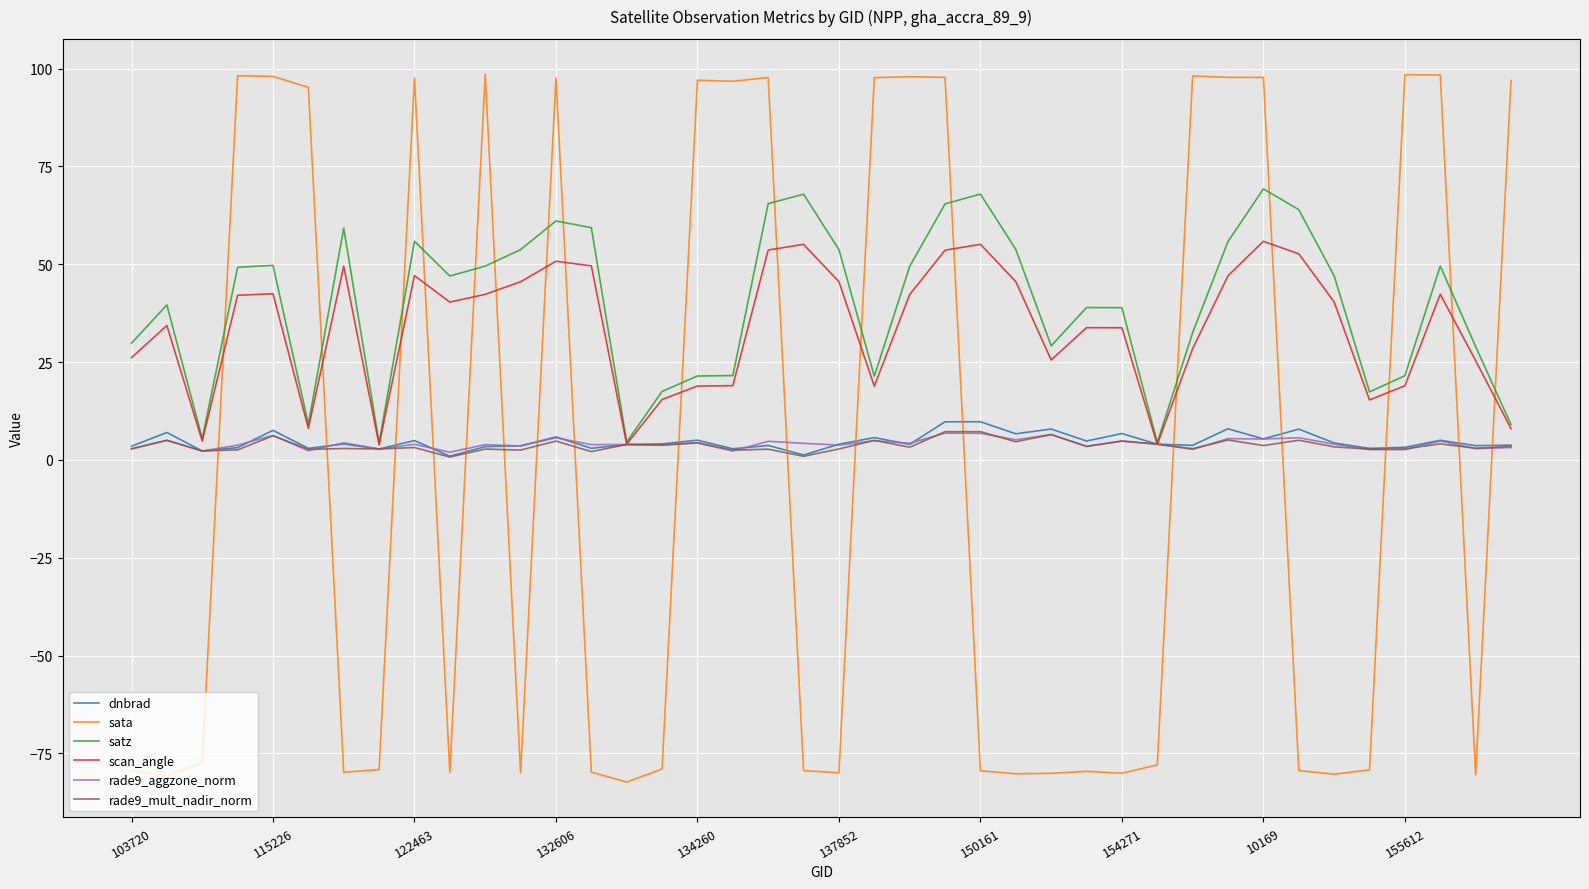

After their last crossing, which series has the higher values: dnbrad or sata?

sata